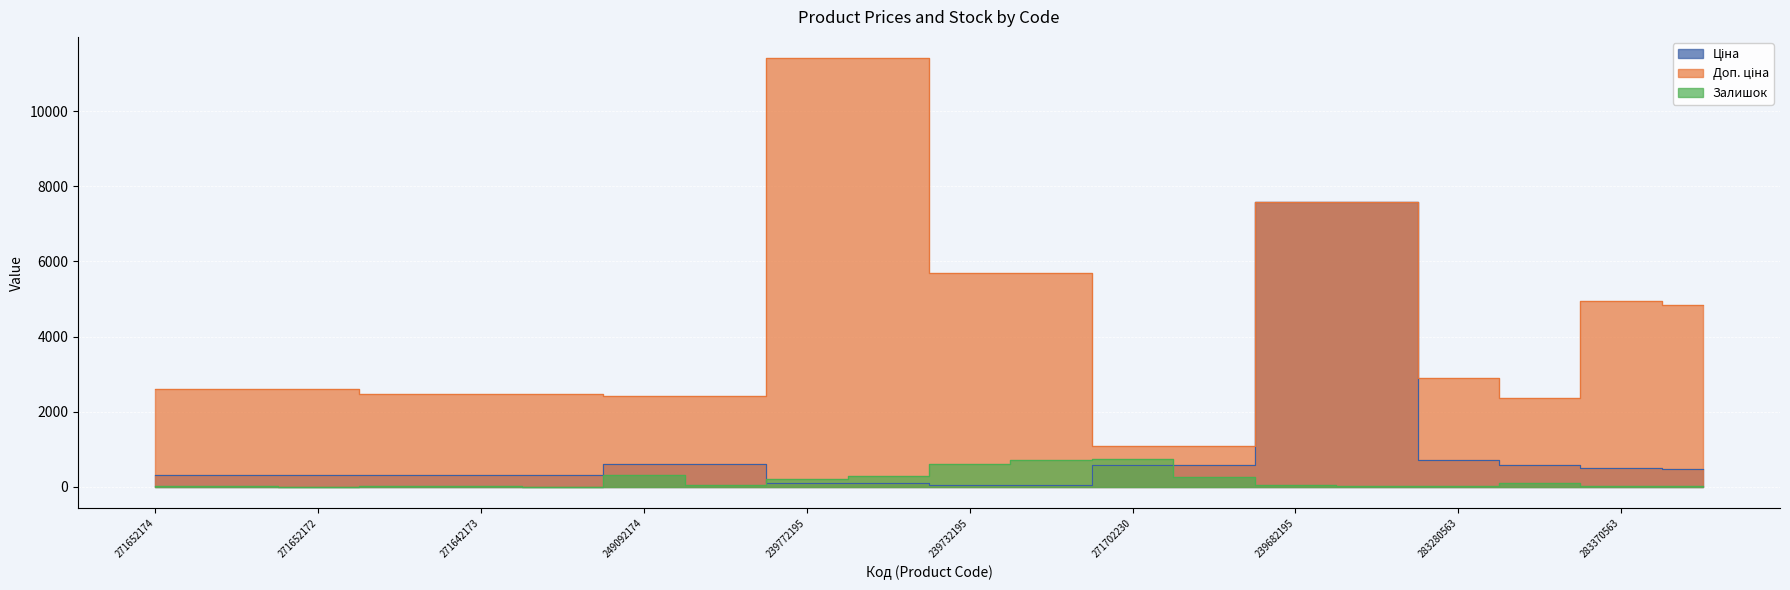

True or false: Доп. ціна and Ціна intersect in this chart.

False